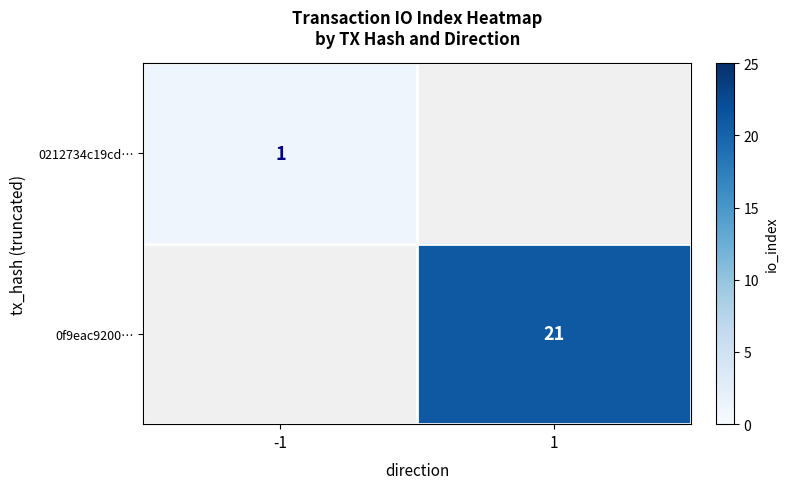

The 0212734c19cd… series shows 1 at -1. True or false?

True